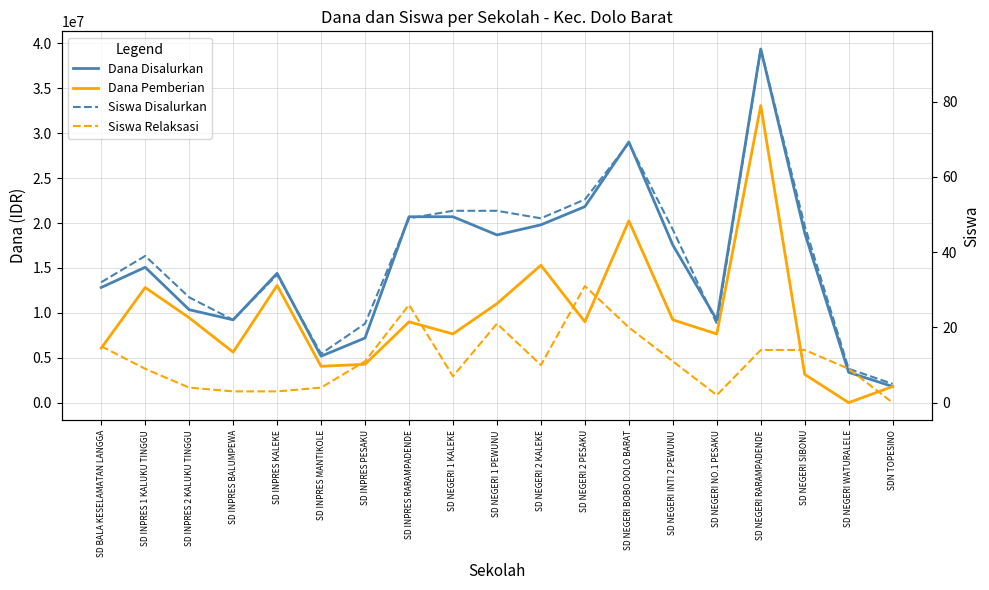

What is the value of the Siswa Disalurkan point at the 4th from the left?

22